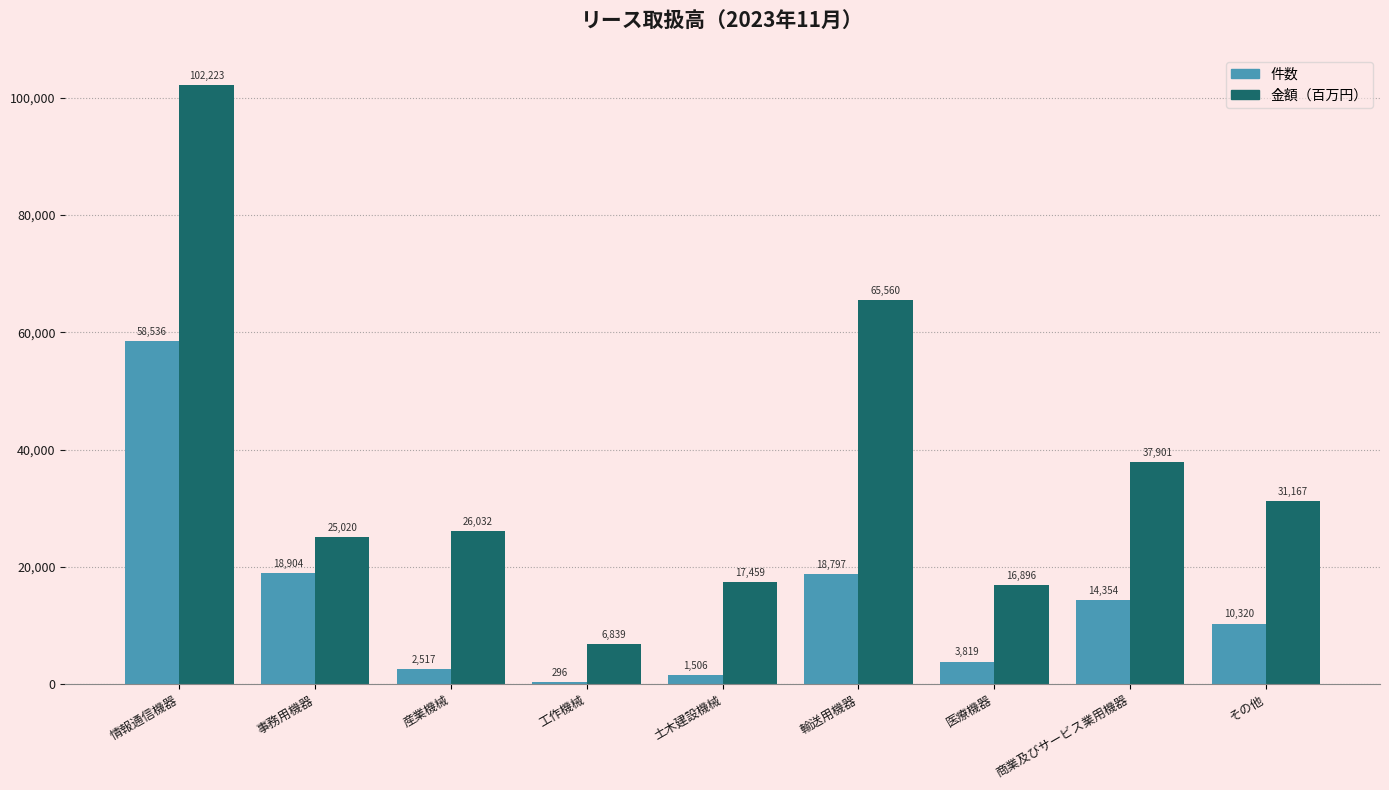

Read the 件数 value at 土木建設機械.

1506.0